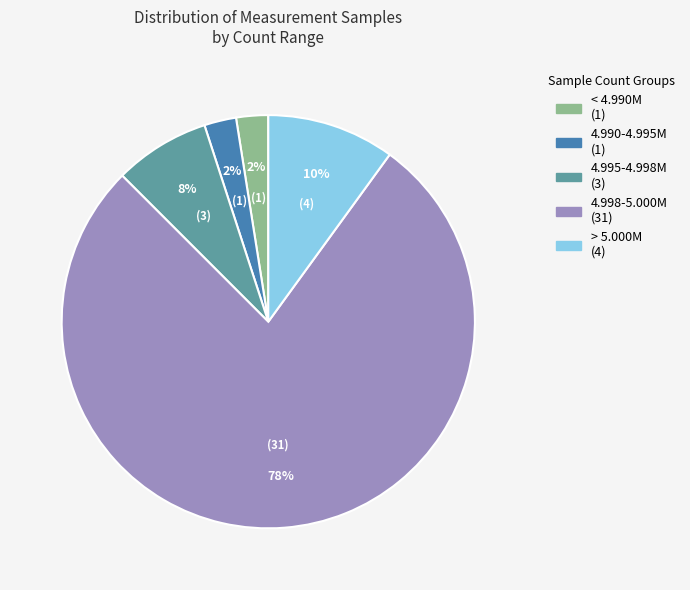

To the nearest percent, what is the average slice percentage?

20%